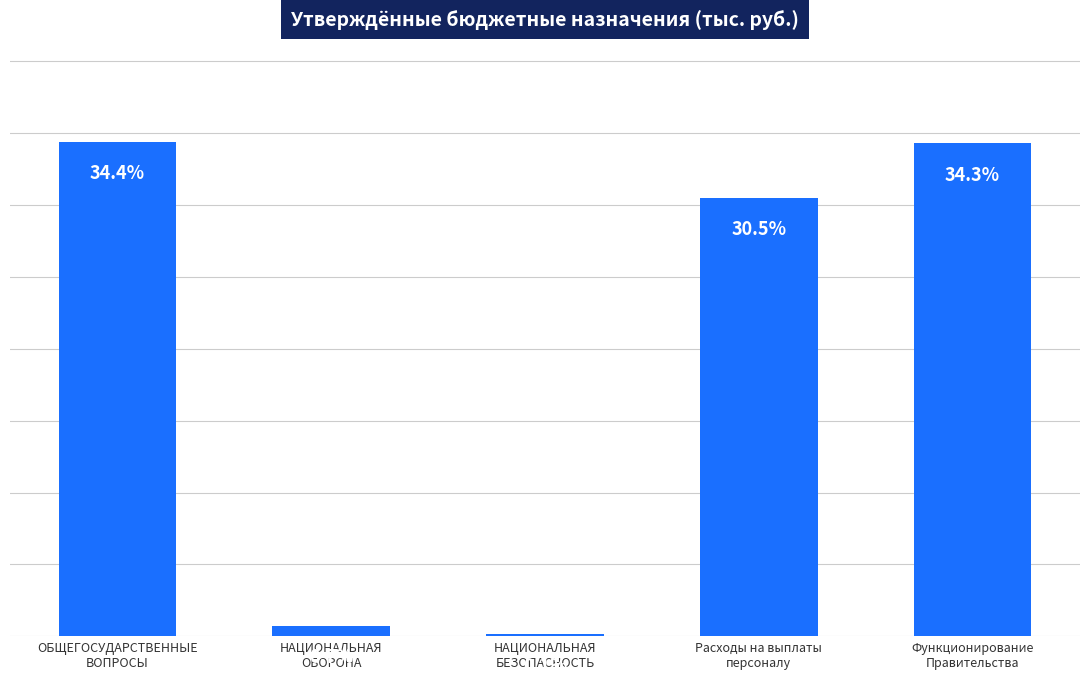

What is the label of the 5th bar from the left?

Функционирование
Правительства